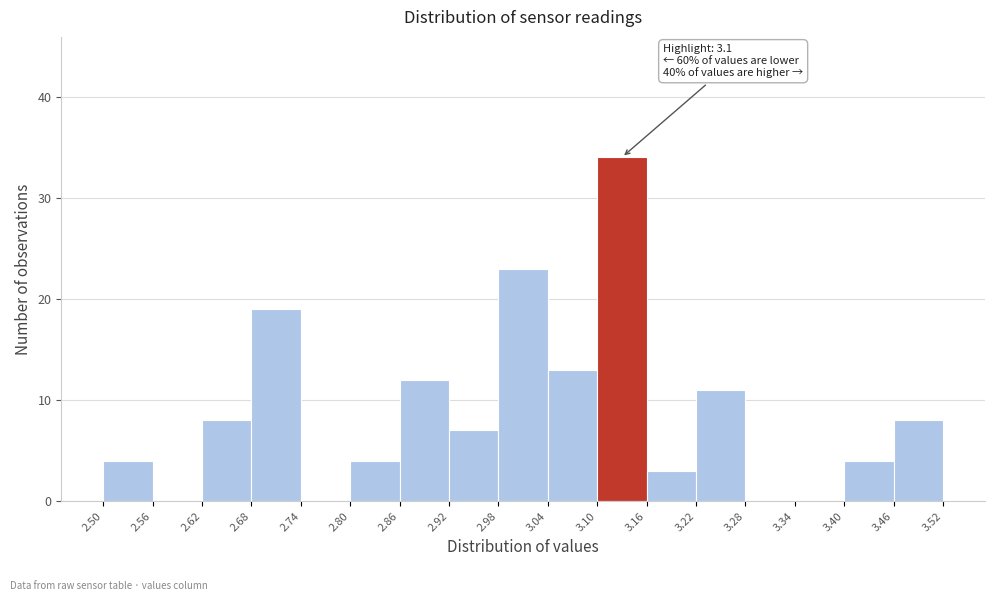

Which range on the x-axis has the tallest bar?

3.10 to 3.16